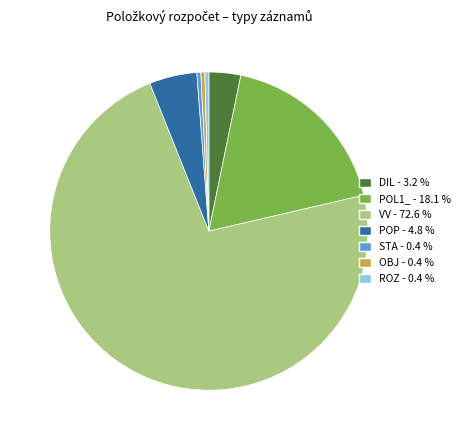

What is the majority slice?

VV